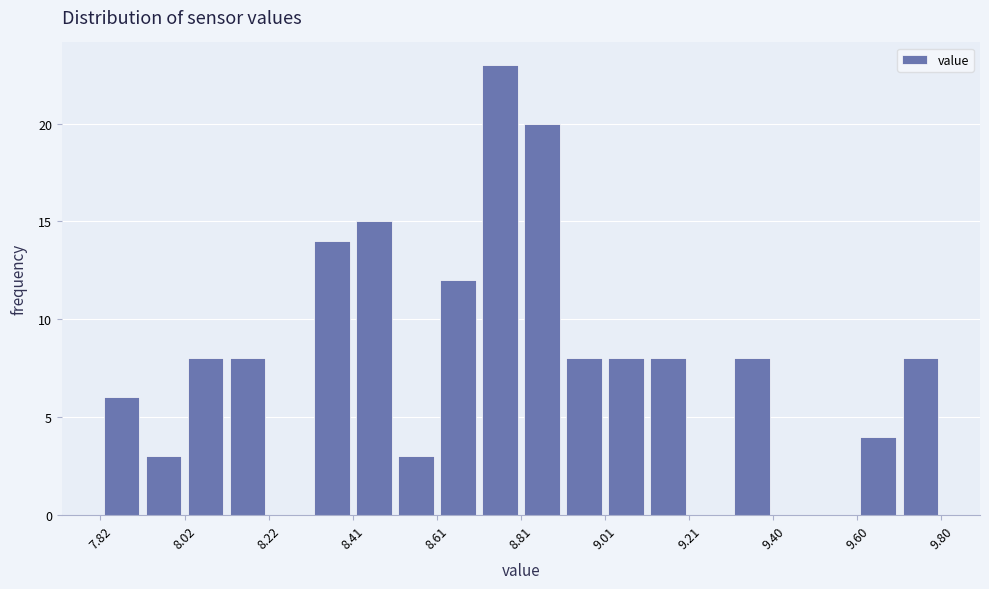

Reading left to right, list every bar in this chart as the range it spans on the x-axis followed by its height. Neither the bar edges nor the heights are printed on the chart, so give them approximately, as read against the axes.

7.82 to 7.92: 6
7.92 to 8.02: 3
8.02 to 8.12: 8
8.12 to 8.22: 8
8.22 to 8.32: 0
8.32 to 8.42: 14
8.42 to 8.52: 15
8.52 to 8.62: 3
8.62 to 8.72: 12
8.72 to 8.82: 23
8.82 to 8.90: 20
8.90 to 9.00: 8
9.00 to 9.10: 8
9.10 to 9.20: 8
9.20 to 9.30: 0
9.30 to 9.40: 8
9.40 to 9.50: 0
9.50 to 9.60: 0
9.60 to 9.70: 4
9.70 to 9.80: 8